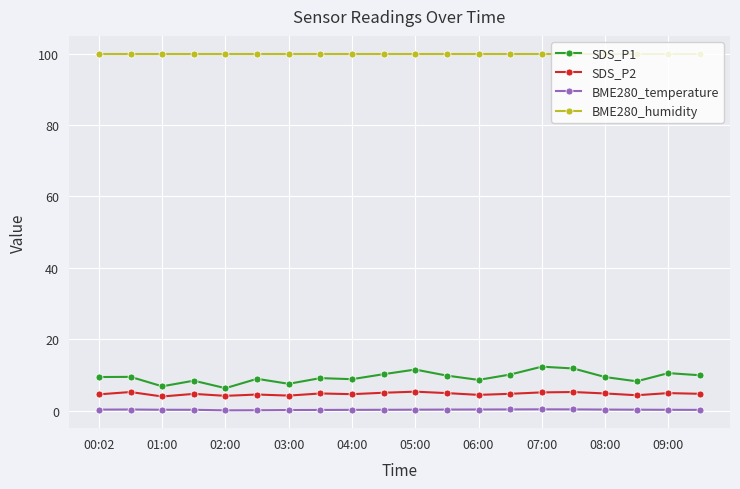

List the series in order of their peak value, lowest first.

BME280_temperature, SDS_P2, SDS_P1, BME280_humidity